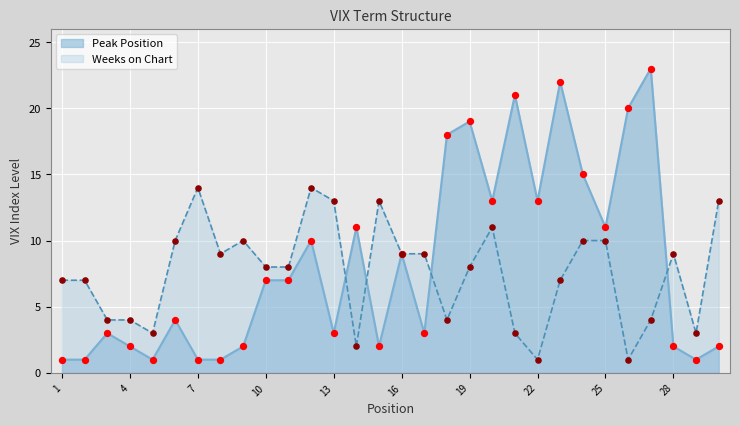

Which series has the largest total across all categories?

Peak Position